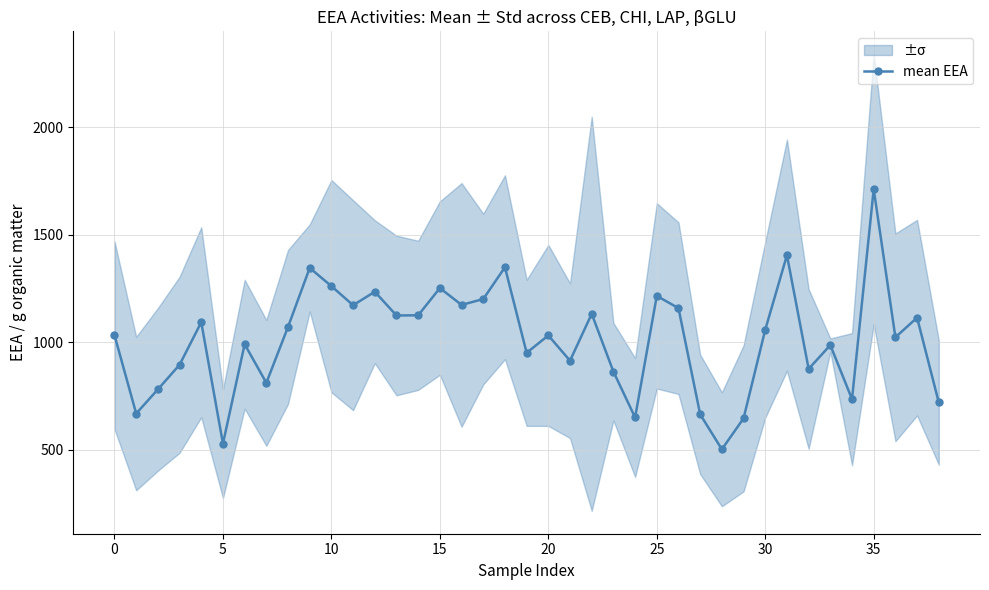

Is it true that the value at 27 is 665.3?

True